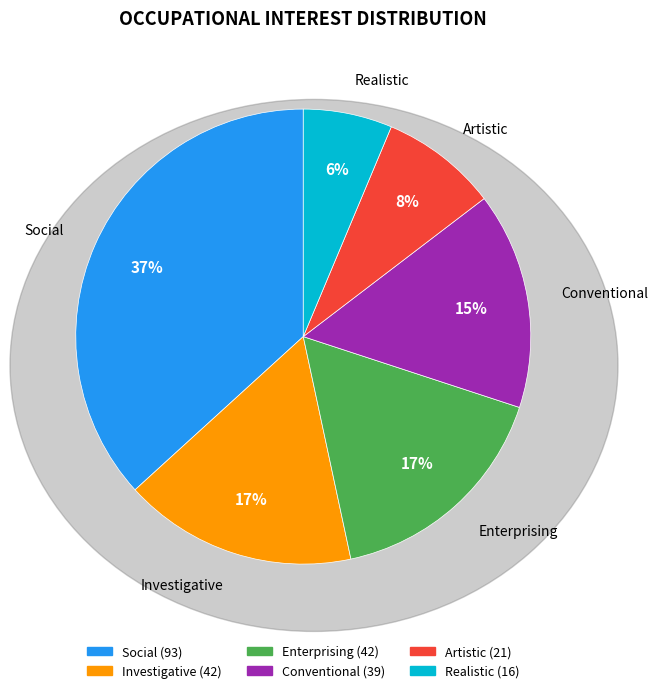

True or false: Enterprising accounts for 4% of the total.

False